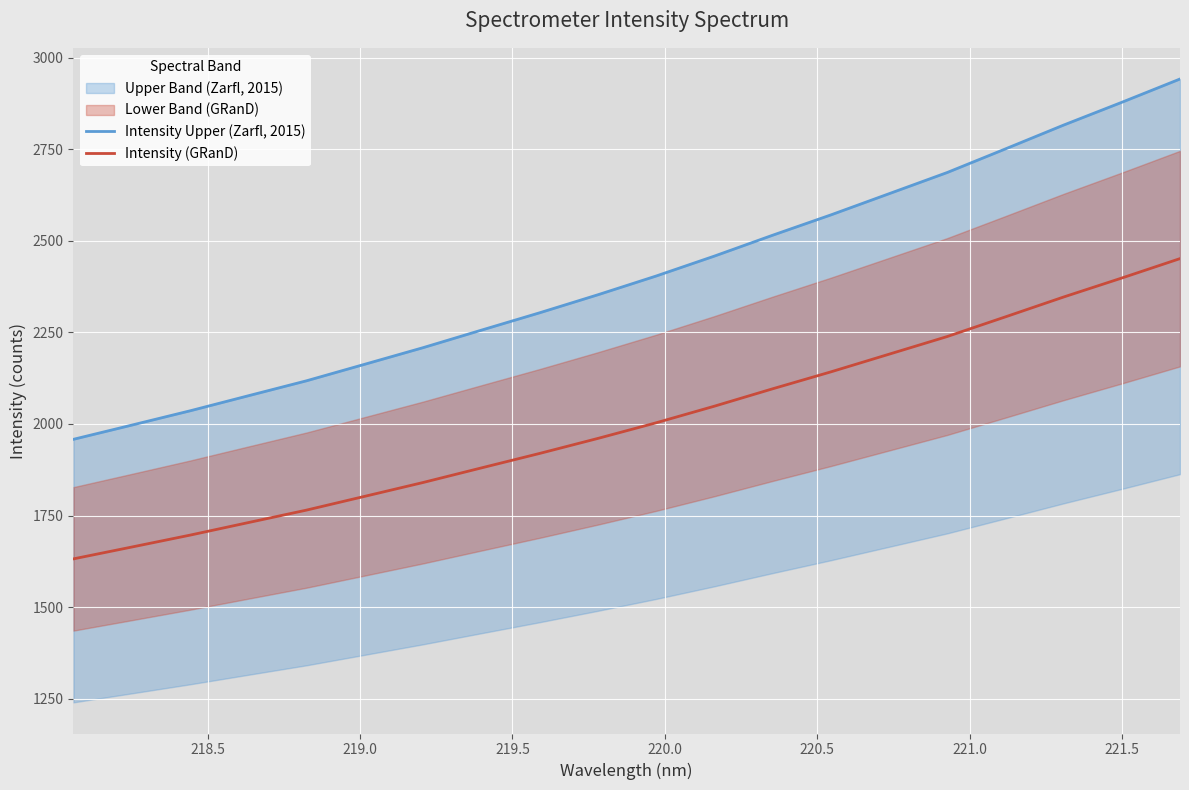

What is the lowest value of the Intensity (GRanD) series?

1631.8